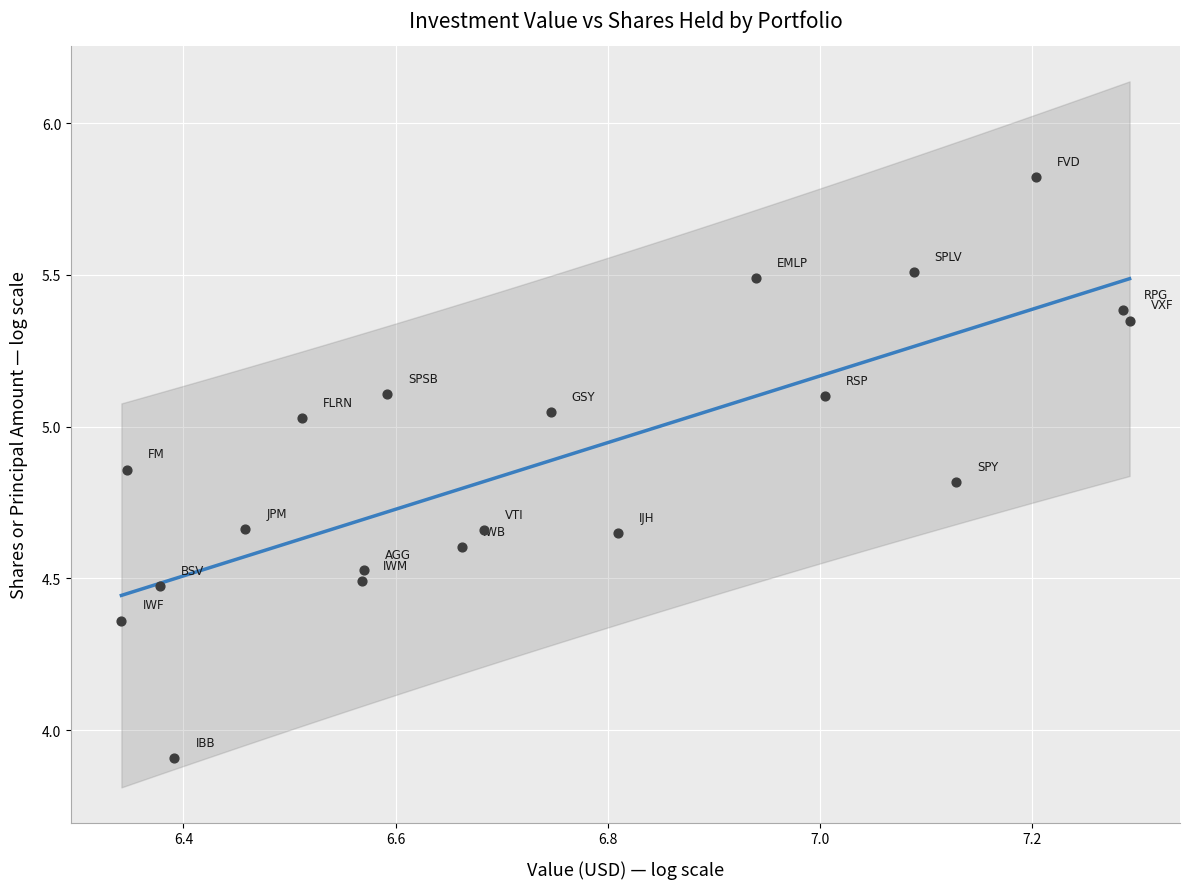

What Y value in the scatter plot is closest to 4?

3.9